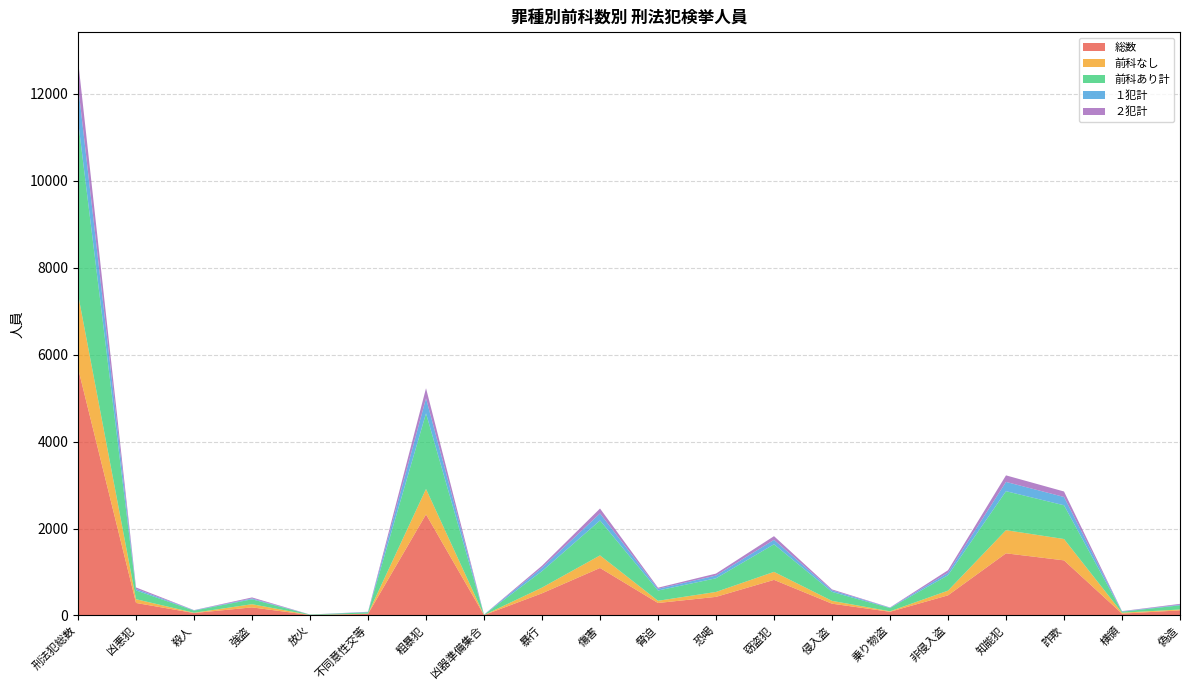

Reading right to left, what are all the values shown in this chart?

総数: 117	43	1268	1430	463	85	271	819	428	287	1093	510	8	2326	36	10	186	56	288	5693
前科なし: 20	20	491	533	108	11	65	184	113	51	289	131	1	585	6	1	73	6	86	1700
前科あり計: 97	23	777	897	355	74	206	635	315	236	804	379	7	1741	30	9	113	50	202	3993
１犯計: 14	8	191	213	58	9	35	102	63	39	162	78	3	345	8	0	19	7	34	816
２犯計: 19	6	126	151	57	5	23	85	45	26	113	47	1	232	5	2	24	4	35	578